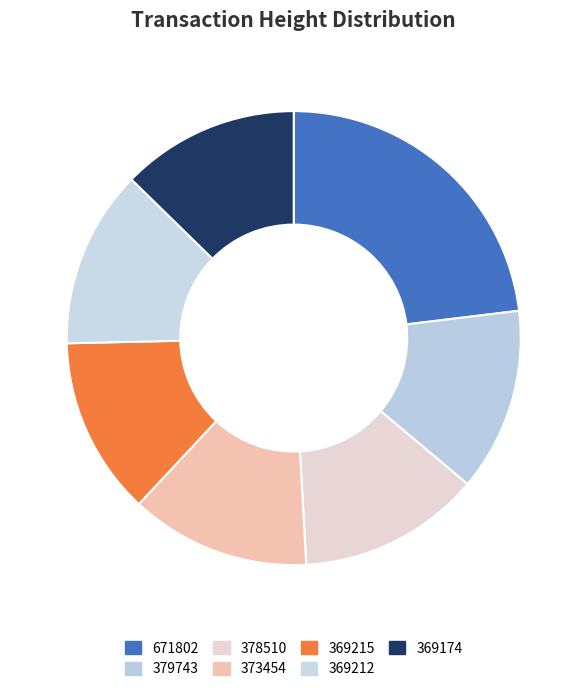

Is the sum of 369212 and 379743 greater than half?

No